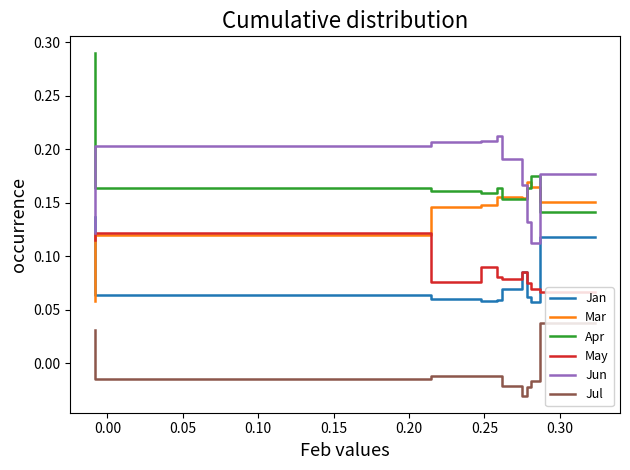

What is the label of the 4th point from the right?

0.25